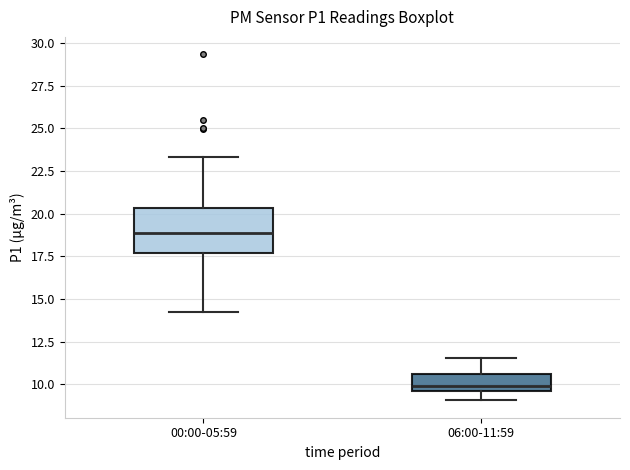

Which box has the highest median line?

00:00-05:59